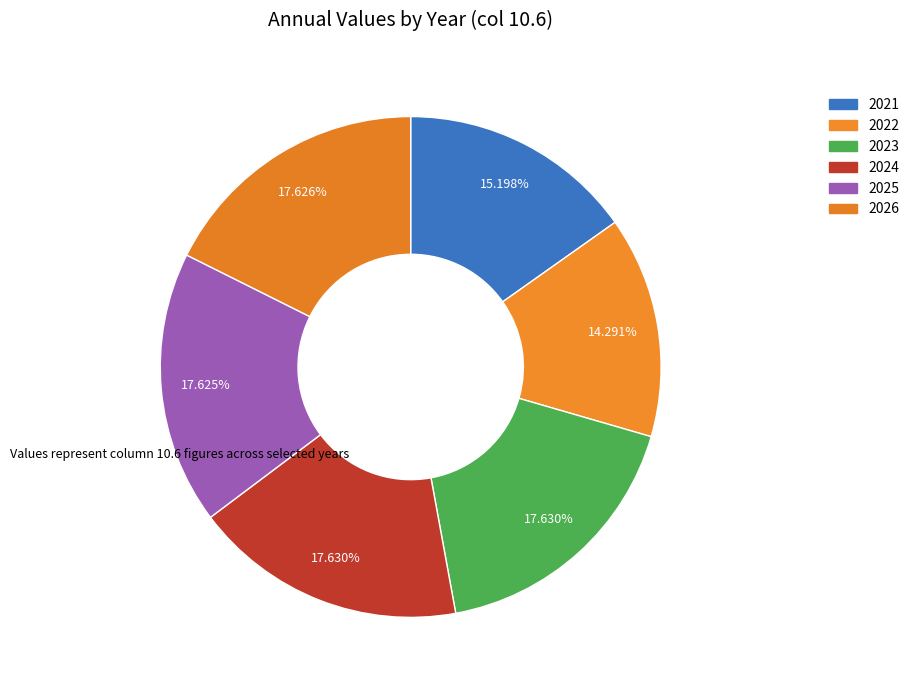

What percentage is the 2021 slice, to the nearest percent?

15%